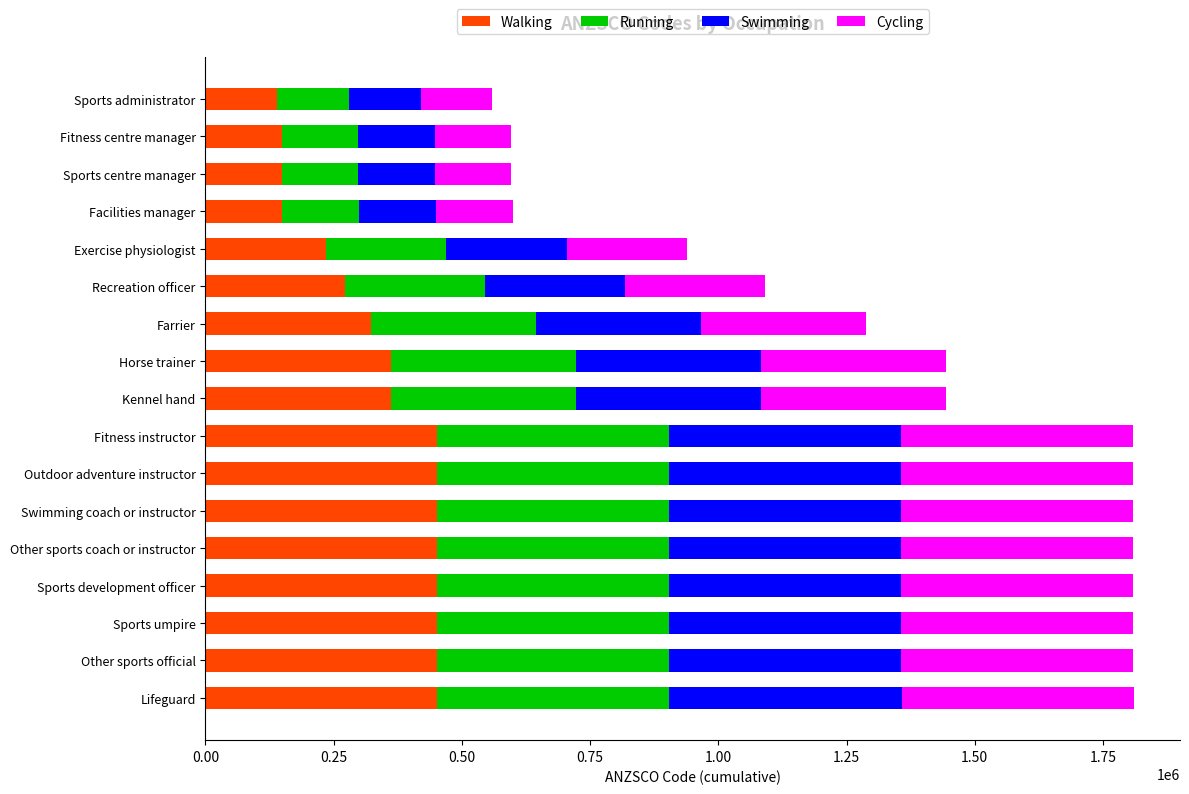

True or false: Walking has a value of 452215 at Outdoor adventure instructor.

True